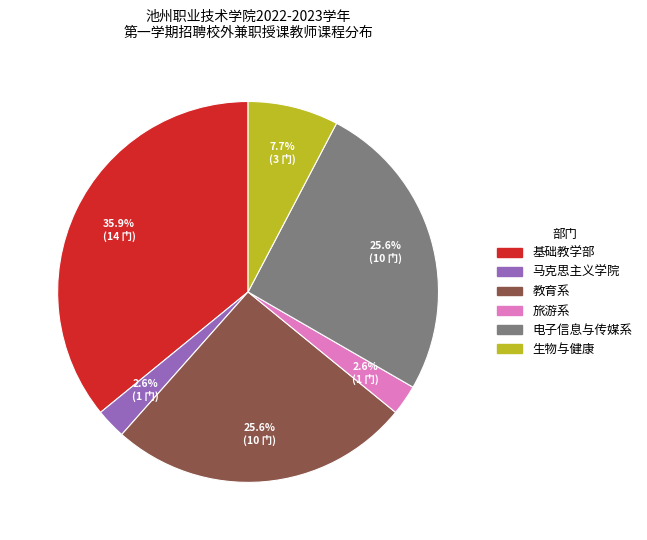

To the nearest percent, what is the average slice percentage?

17%